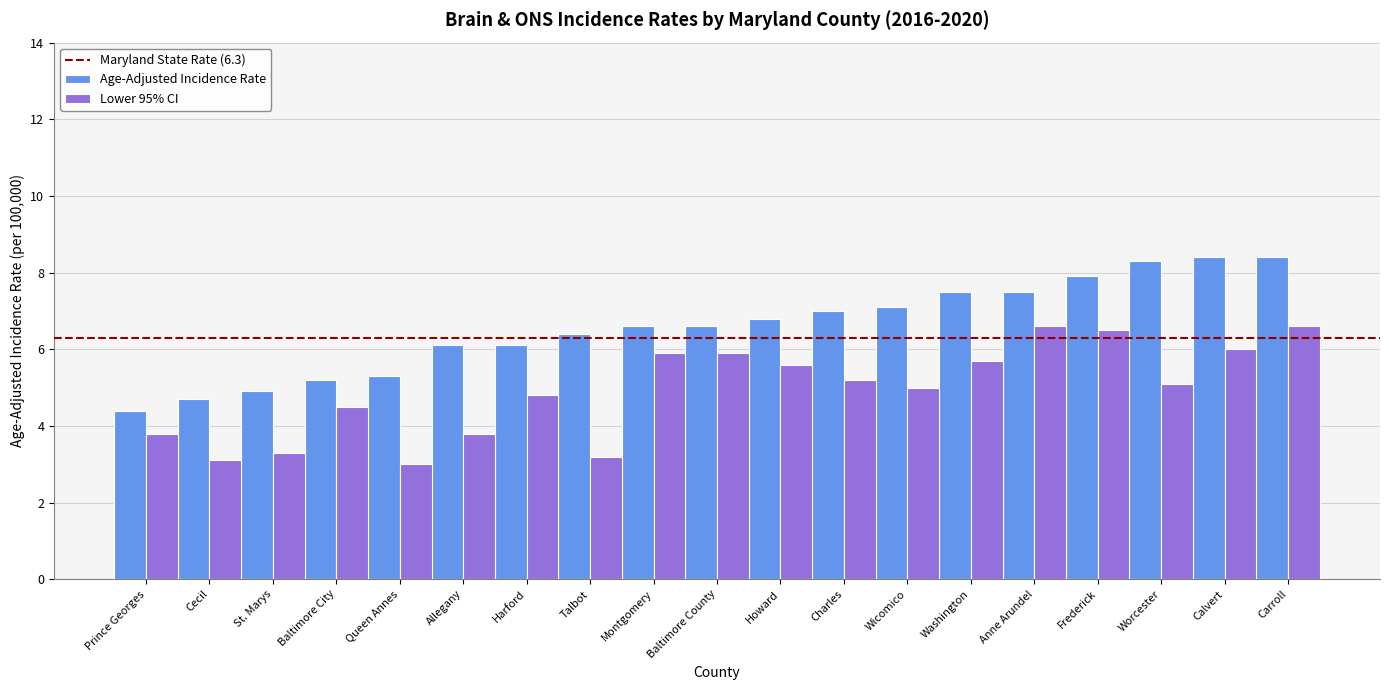

How many series are shown in this chart?

2